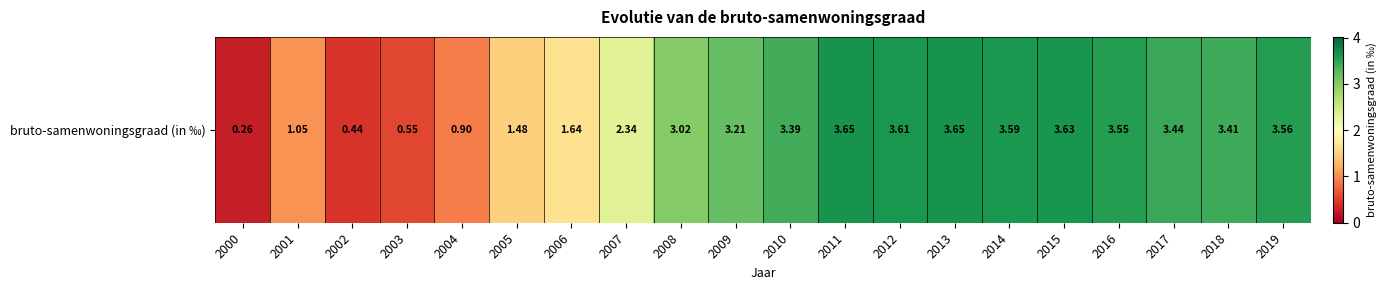

Rank the categories by value from highest to lowest.

2013, 2011, 2015, 2012, 2014, 2019, 2016, 2017, 2018, 2010, 2009, 2008, 2007, 2006, 2005, 2001, 2004, 2003, 2002, 2000